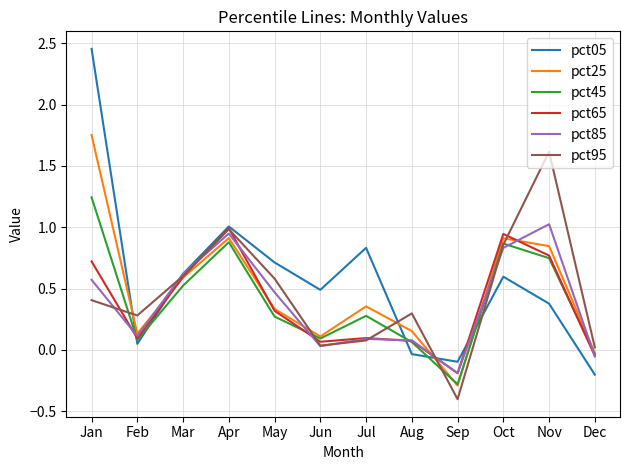

How many negative values does the pct95 series have?

1